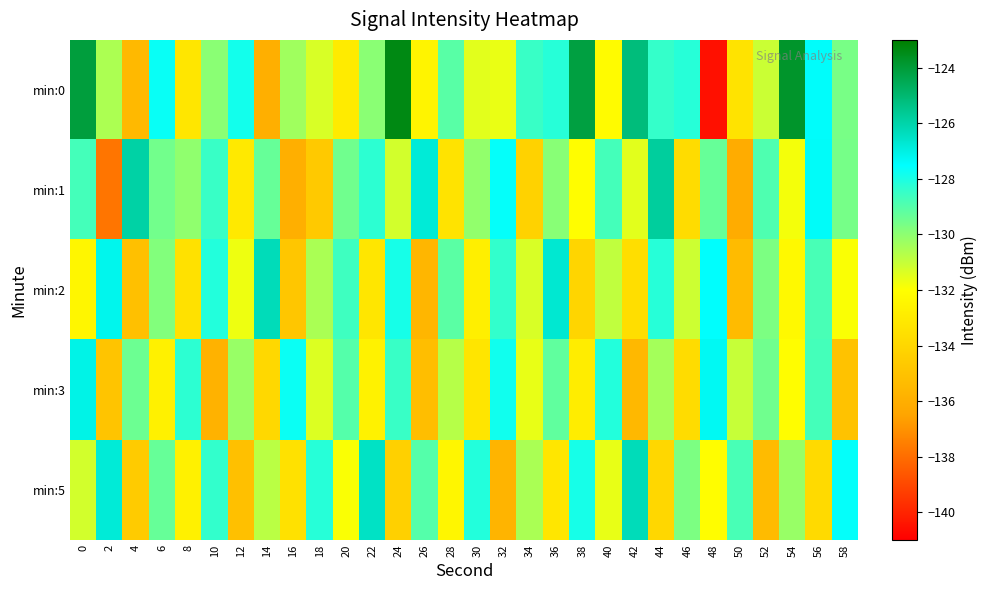

Count the number of data series in this chart.

5